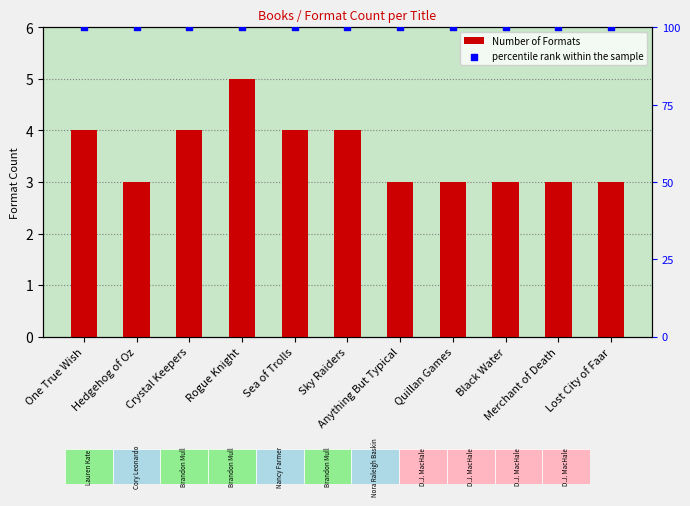

At which category is the sum across all series the highest?

Rogue Knight